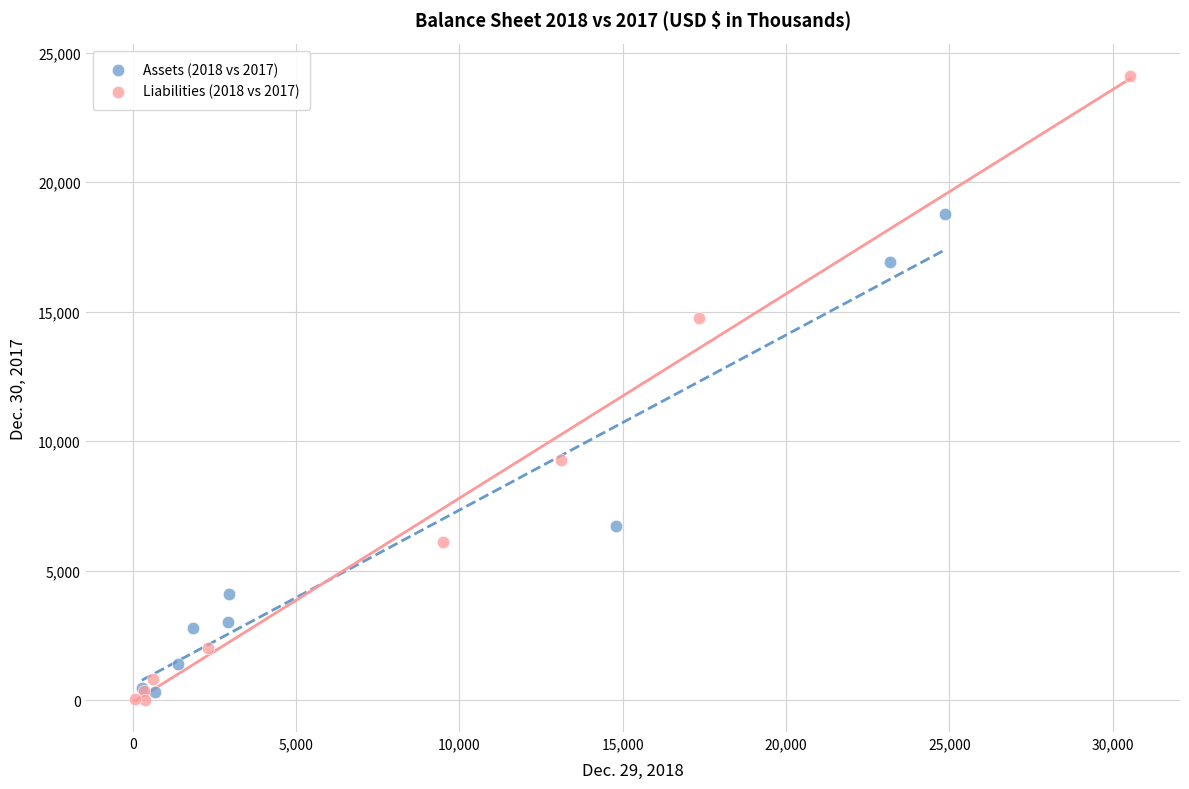

Which series contains the highest Y value?

Liabilities (2018 vs 2017)